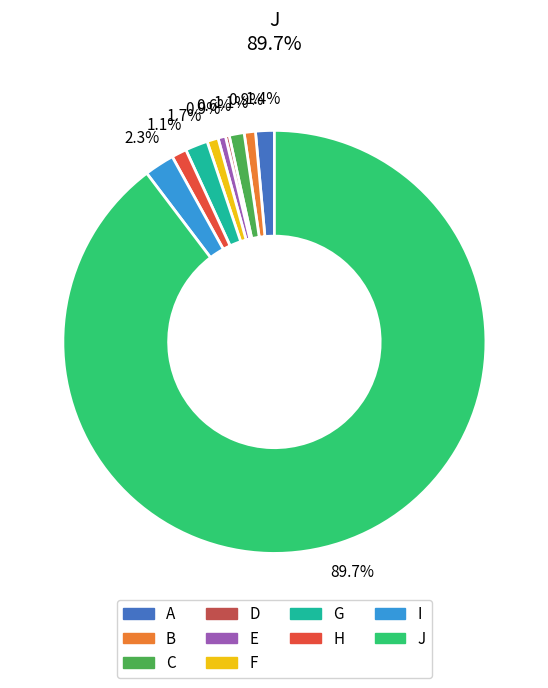

Between H and G, which is larger?

G